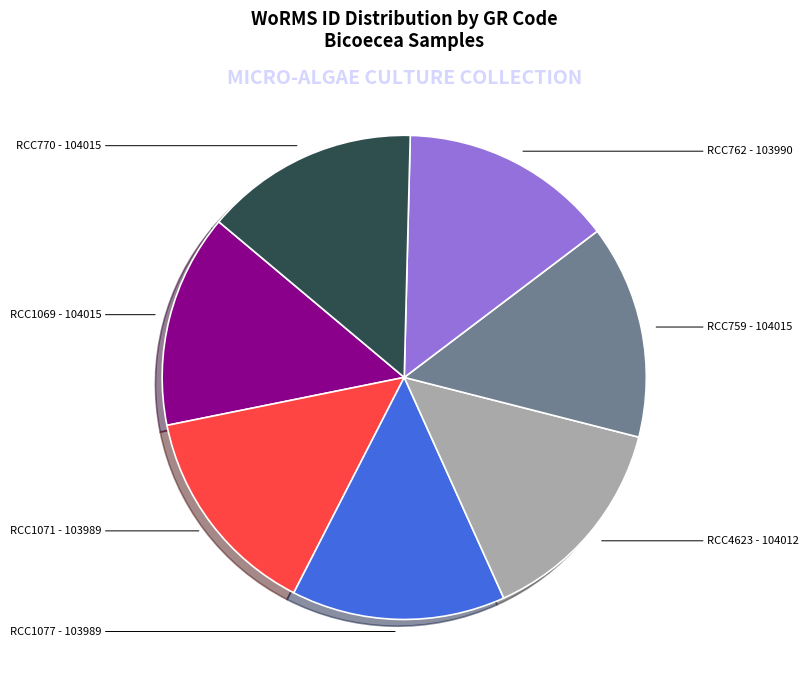

Does any single category account for the majority?

No